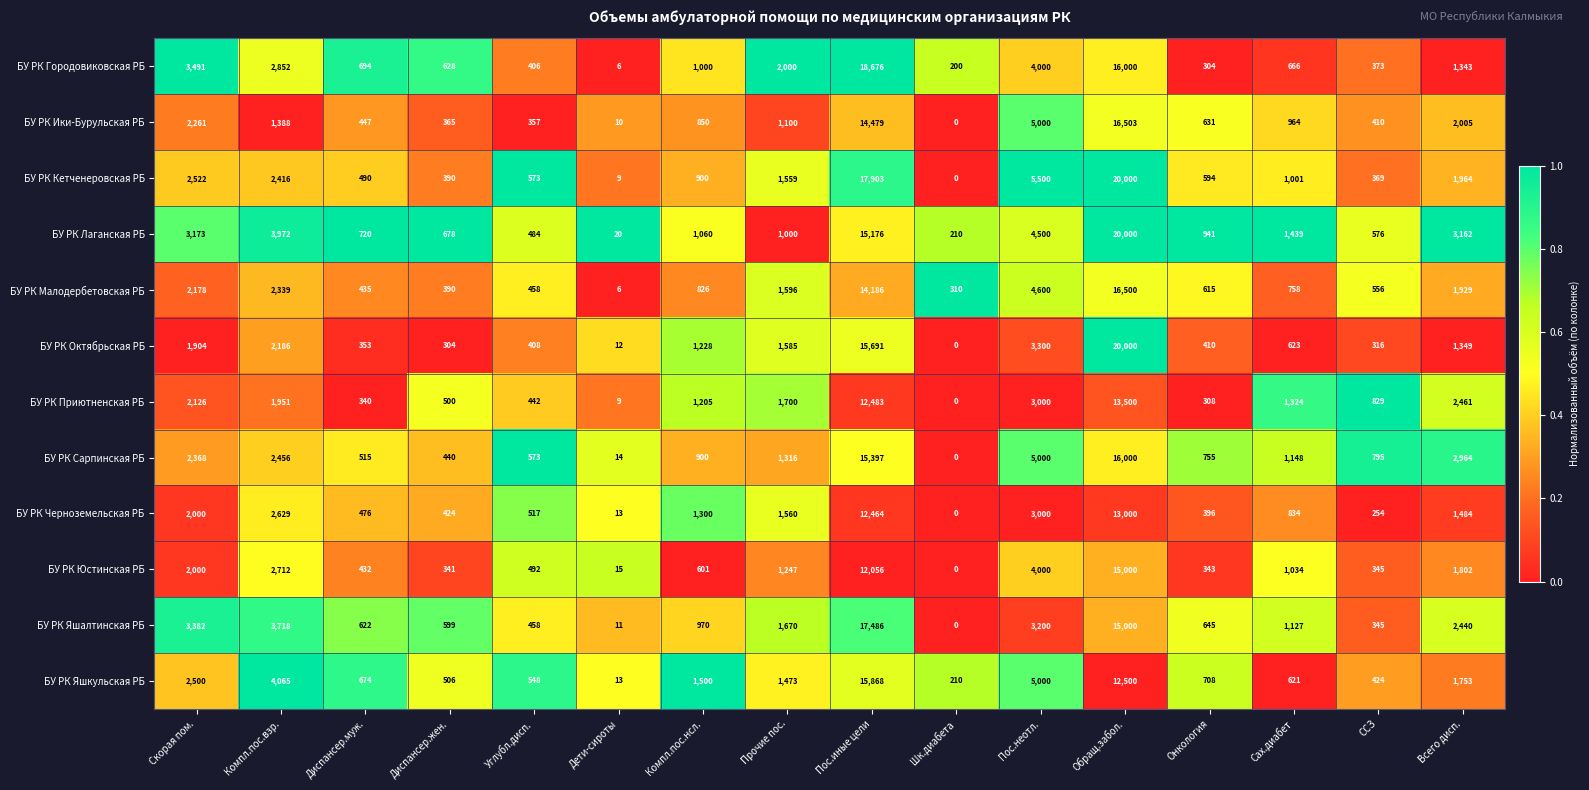

Where does the БУ РК Городовиковская РБ series first go above 1000?

Скорая пом.